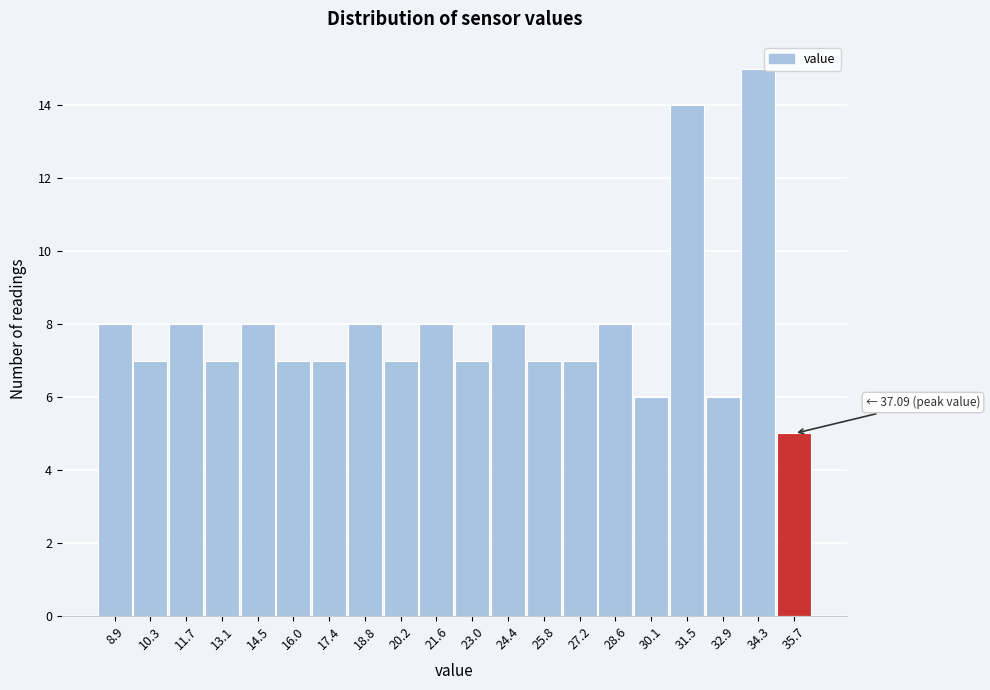

Reading left to right, transcribe all the data shown in this chart.

8.9=8	10.3=7	11.7=8	13.1=7	14.5=8	16.0=7	17.4=7	18.8=8	20.2=7	21.6=8	23.0=7	24.4=8	25.8=7	27.2=7	28.6=8	30.1=6	31.5=14	32.9=6	34.3=15	35.7=5